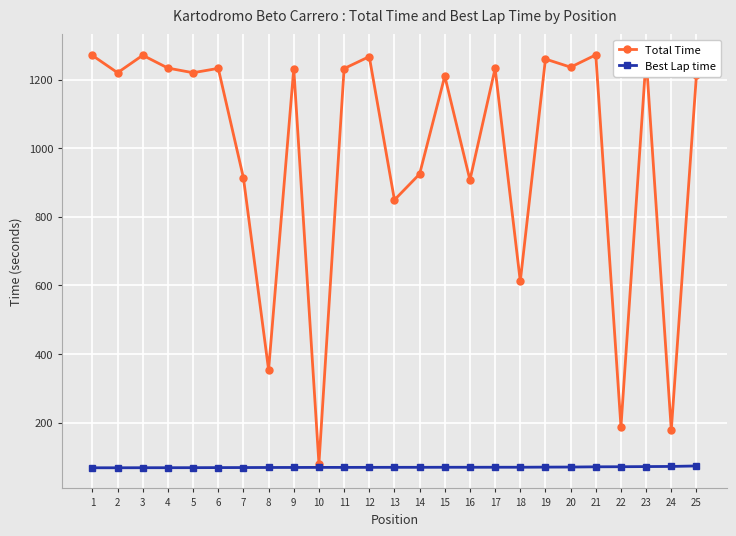

How many lines are shown in the chart?

2